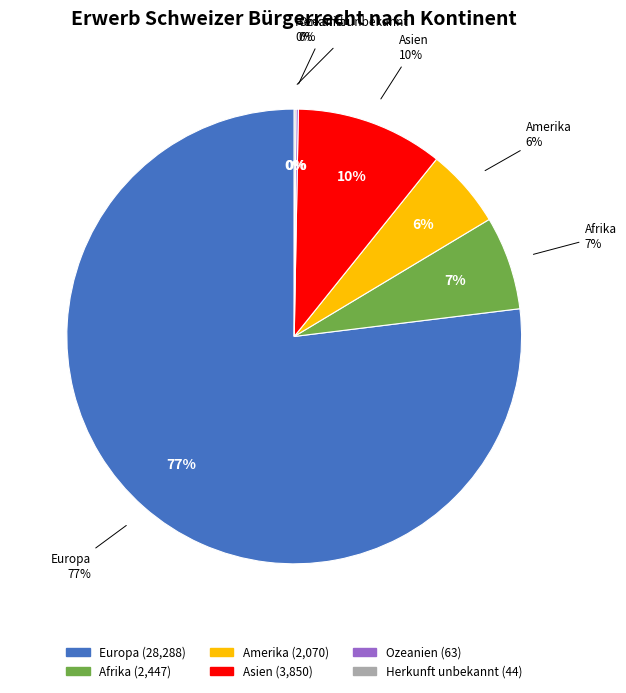

Is there a majority slice in this chart?

Yes